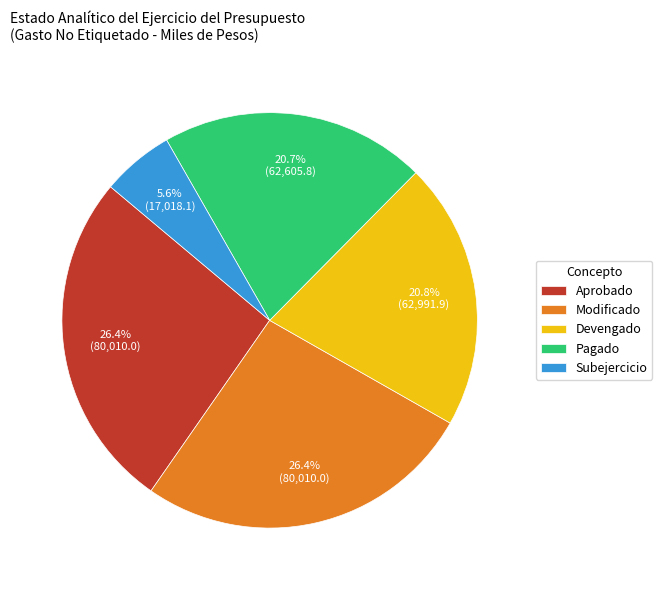

To the nearest percent, what is the average slice percentage?

20%